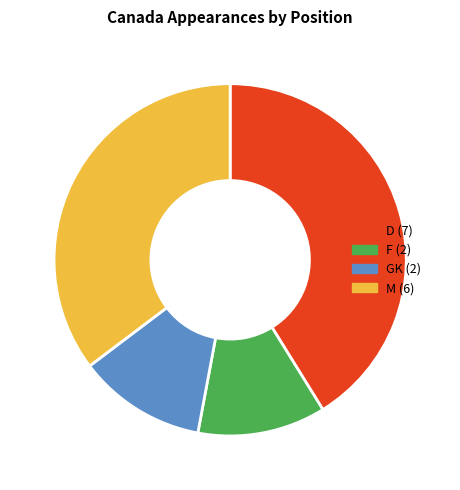

The D slice represents 31% of the pie. True or false?

False